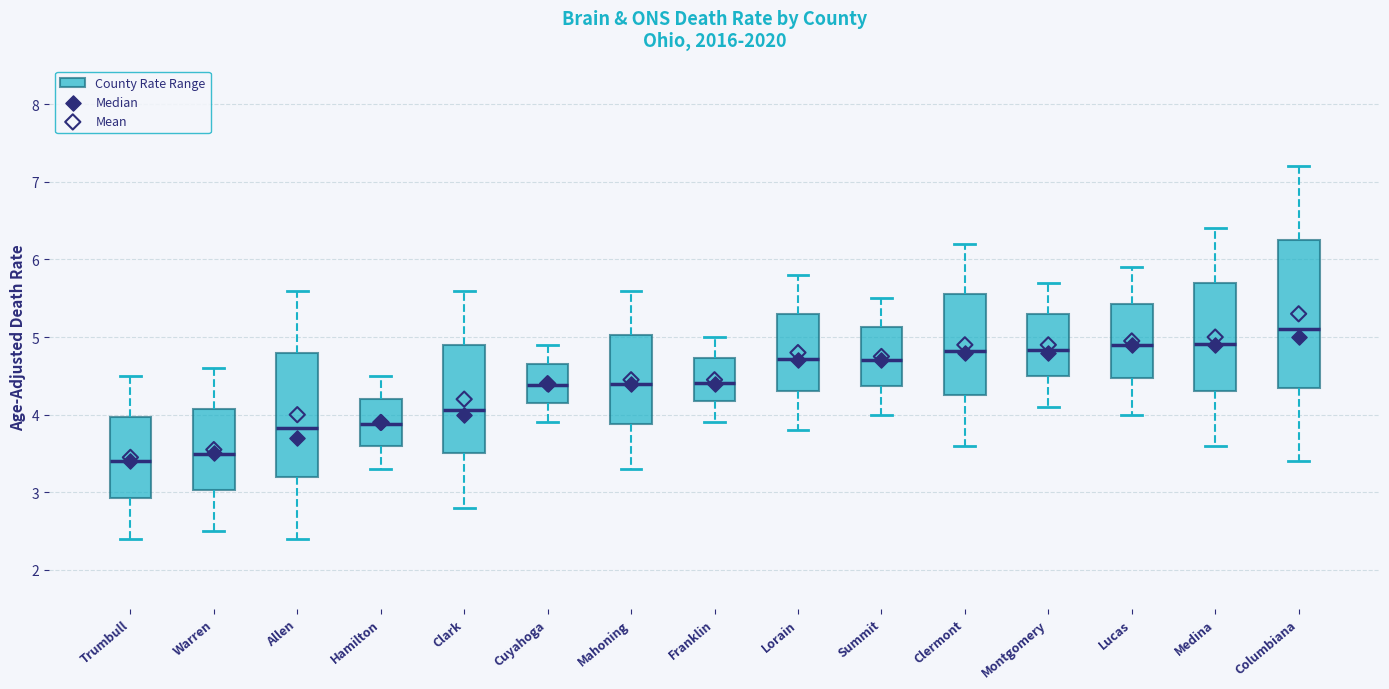

Where does the lower whisker of the box for Clark end on the y-axis? The values are not printed on the chart, so give them approximately, as read against the axis.

2.8